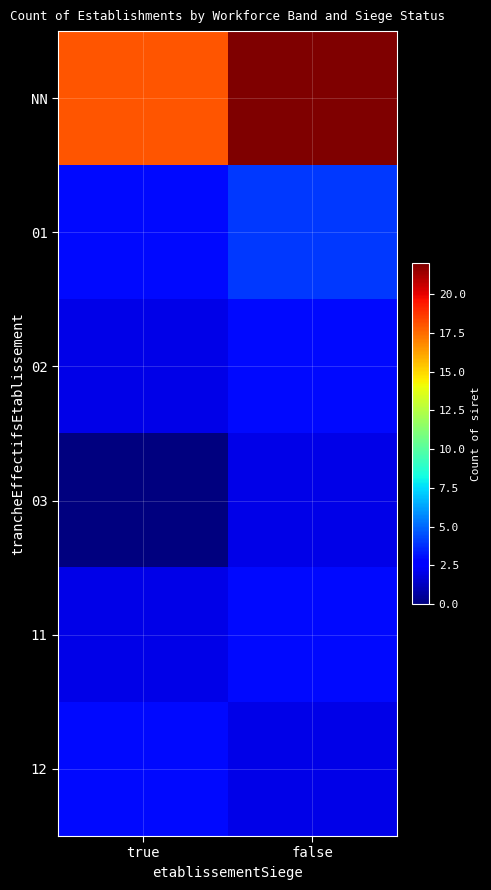

At how many categories does at least one series exceed 2?

2